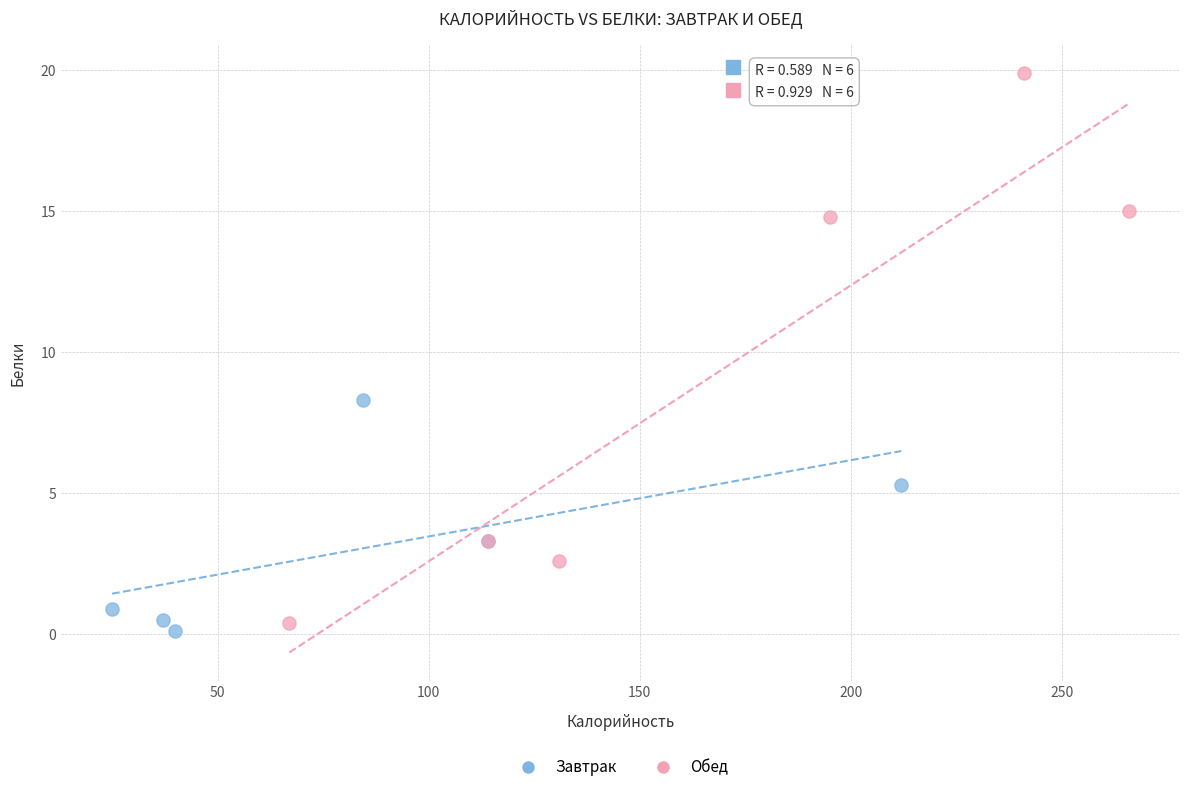

Which series reaches the maximum Y coordinate?

Обед